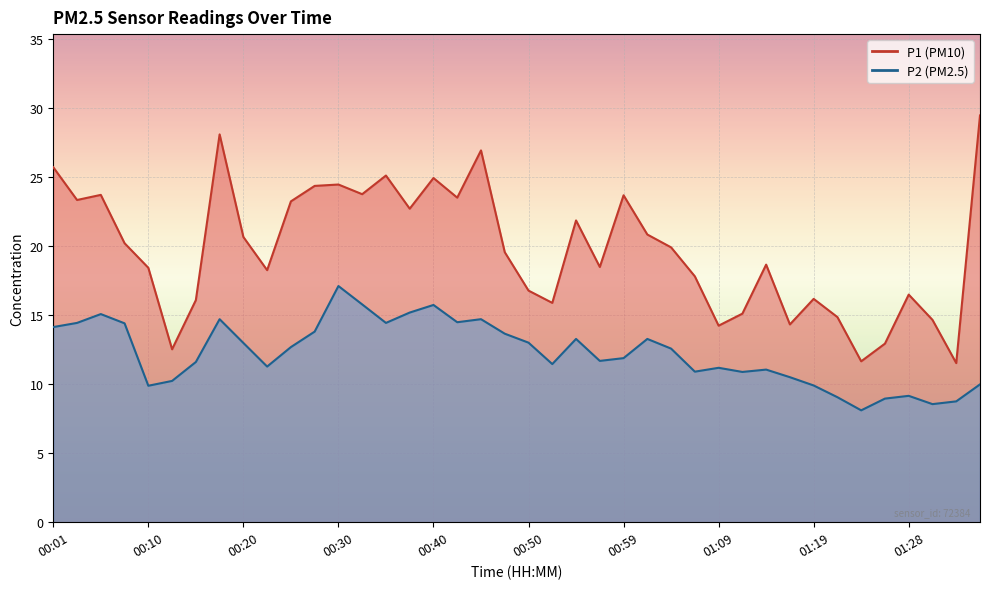

Where is the first local minimum for P2?

00:10